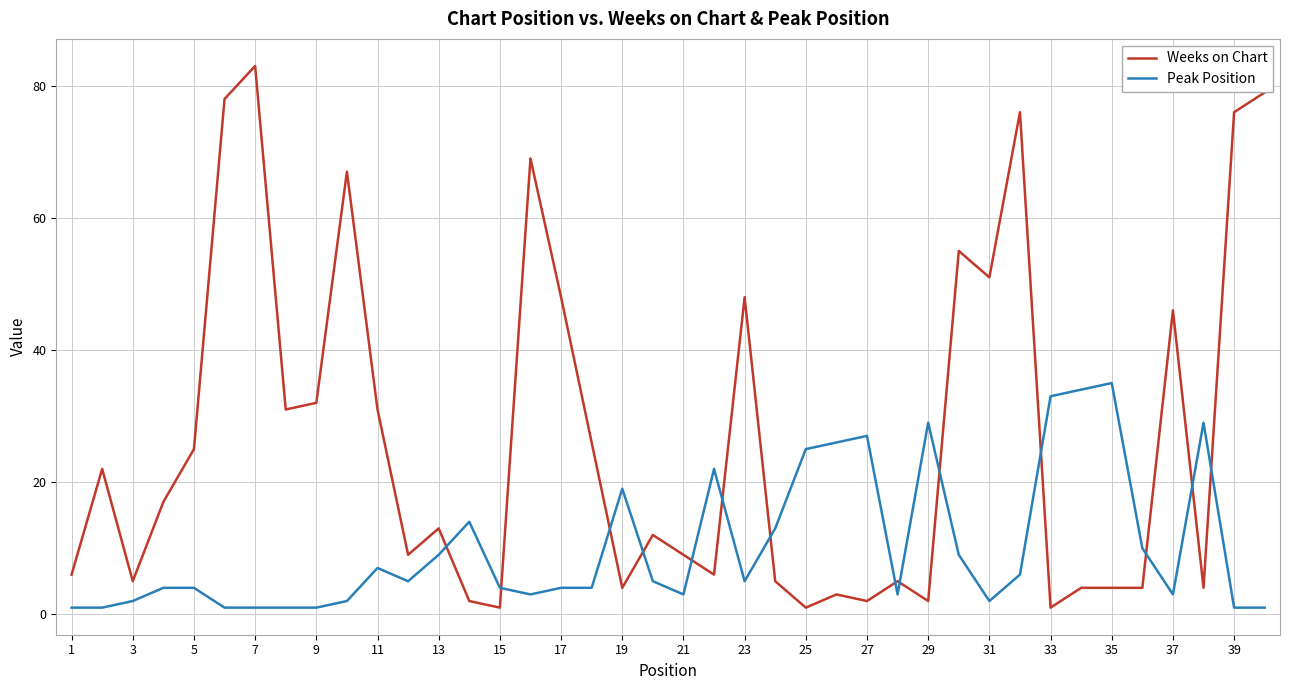

Reading left to right, transcribe all the data shown in this chart.

Weeks on Chart: 6	22	5	17	25	78	83	31	32	67	31	9	13	2	1	69	48	26	4	12	9	6	48	5	1	3	2	5	2	55	51	76	1	4	4	4	46	4	76	79
Peak Position: 1	1	2	4	4	1	1	1	1	2	7	5	9	14	4	3	4	4	19	5	3	22	5	13	25	26	27	3	29	9	2	6	33	34	35	10	3	29	1	1